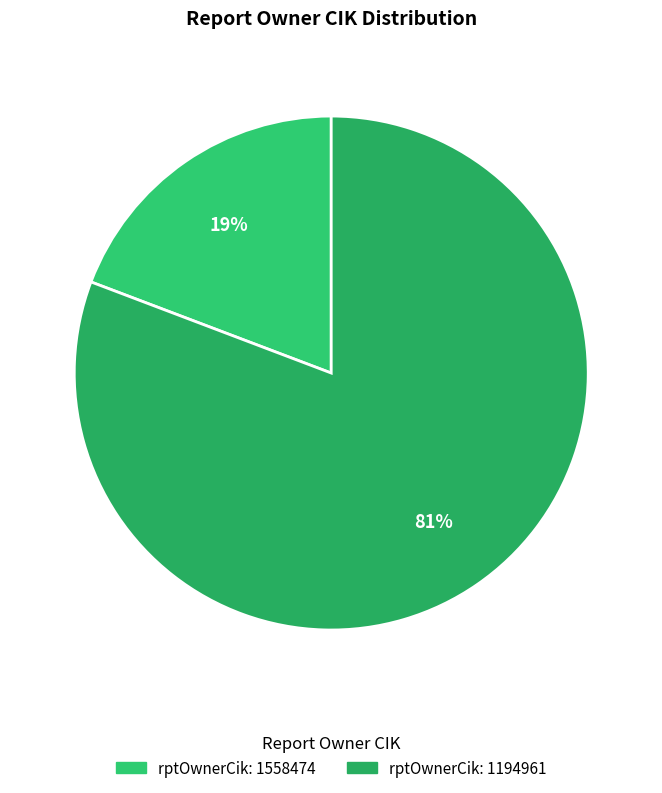

Which category accounts for the majority?

1194961